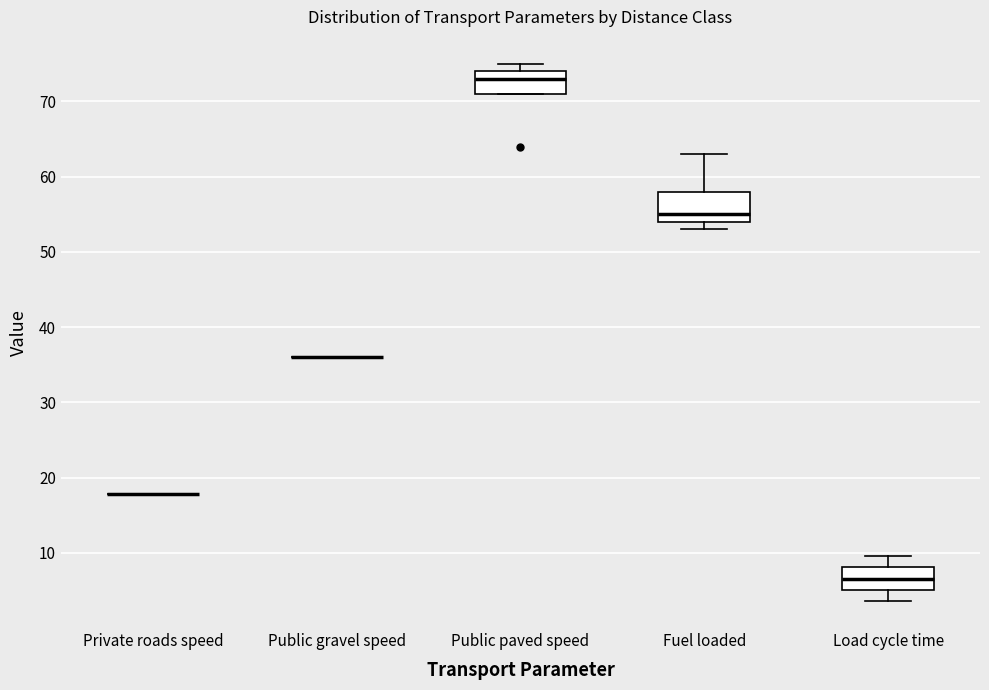

Reading left to right, transcribe this box plot: for each box, give where its median line is, the range the box spans, and where its two whiskers end, as read against the y-axis. The values are not printed on the chart, so give them approximately, as read against the axis.

Private roads speed: box collapsed to a line at 18, whiskers 18 to 18
Public gravel speed: box collapsed to a line at 36, whiskers 36 to 36
Public paved speed: median 73, box 71 to 74, whiskers 71 to 75
Fuel loaded: median 55, box 54 to 58, whiskers 53 to 63
Load cycle time: median 7, box 5 to 8, whiskers 4 to 10